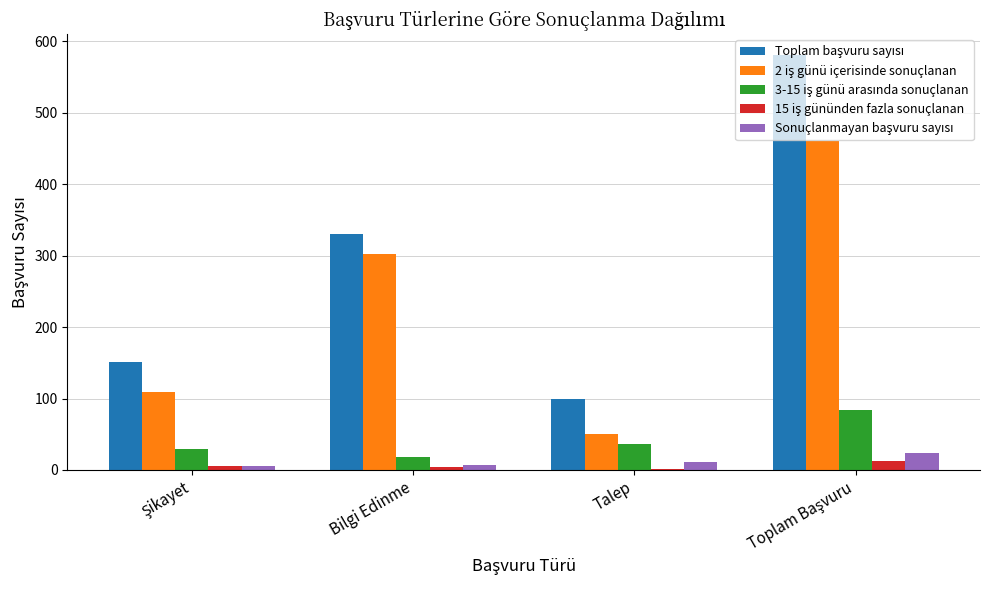

What is the maximum value shown in the chart?

581